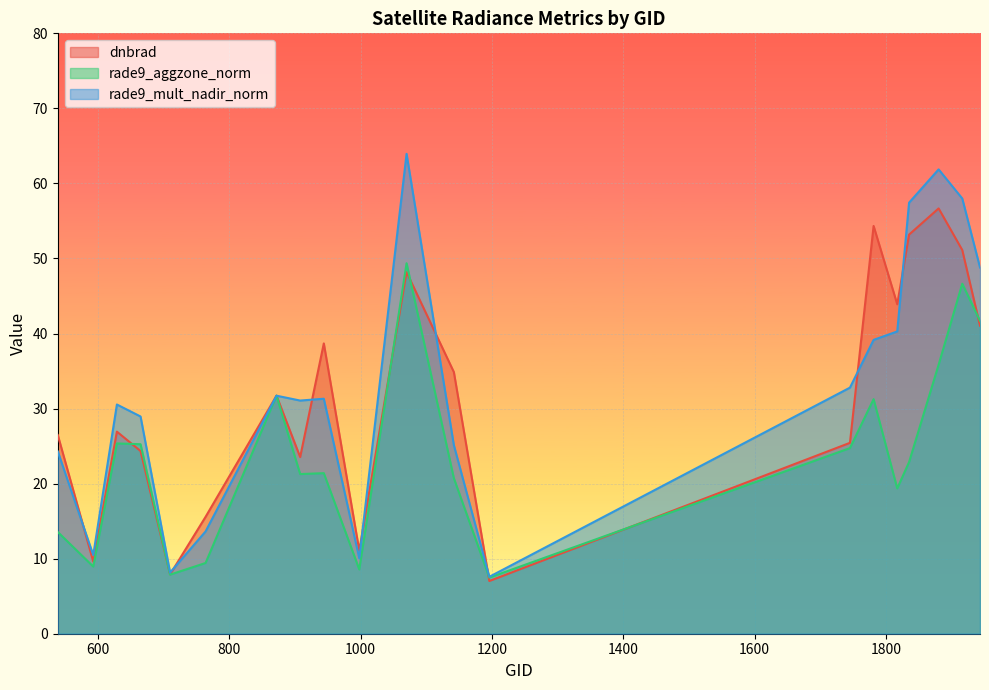

Where is the first local maximum for dnbrad?

629